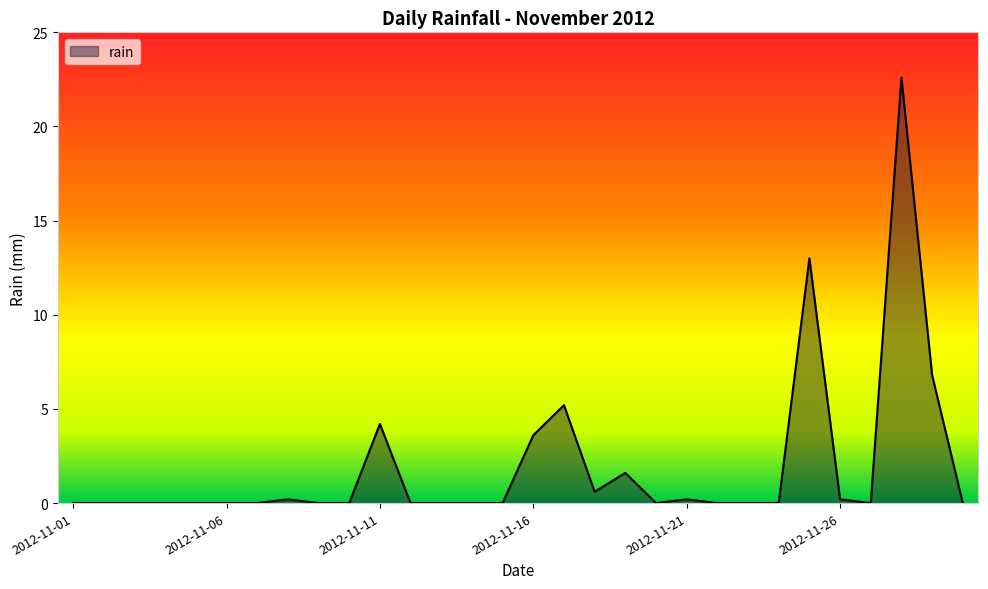

How many series are shown in this chart?

1